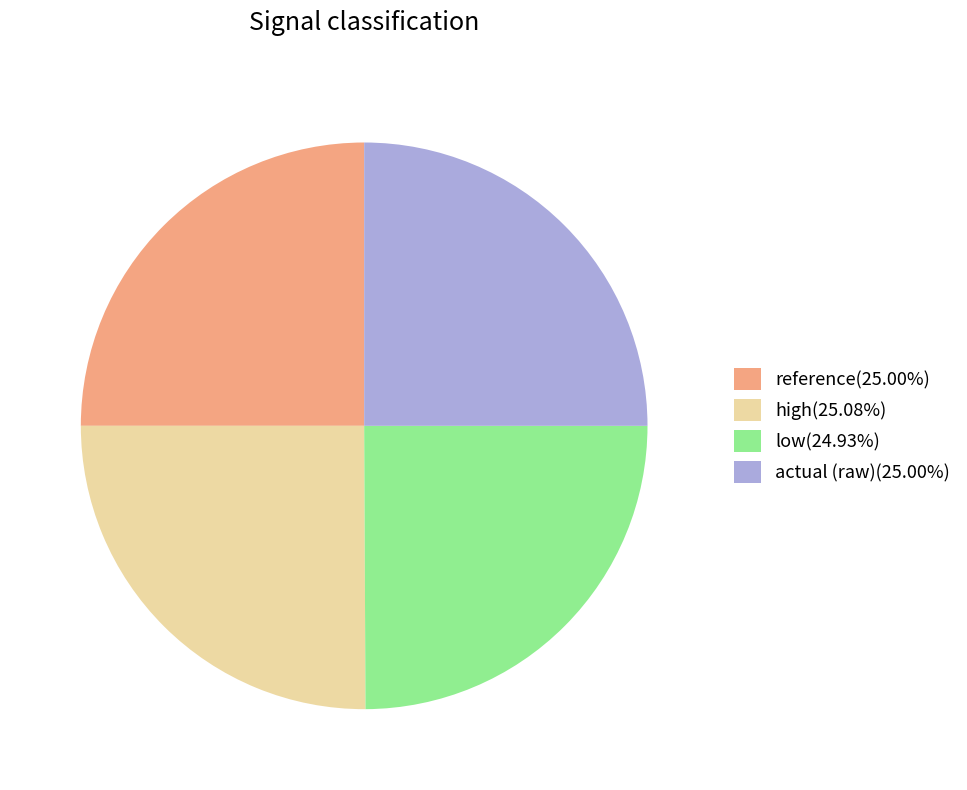

Is there a majority slice in this chart?

No